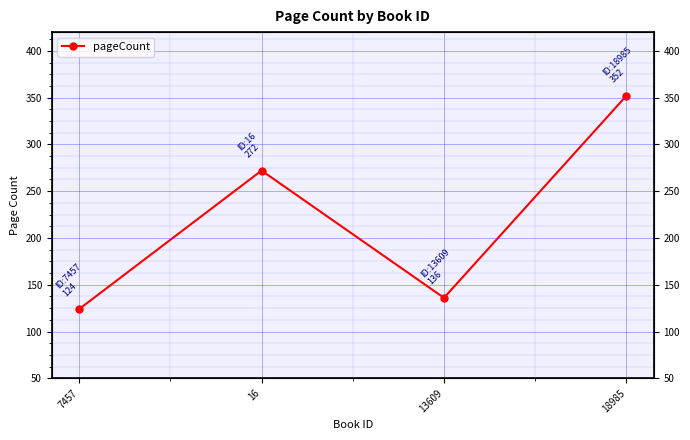

What is the sum of all values?

884